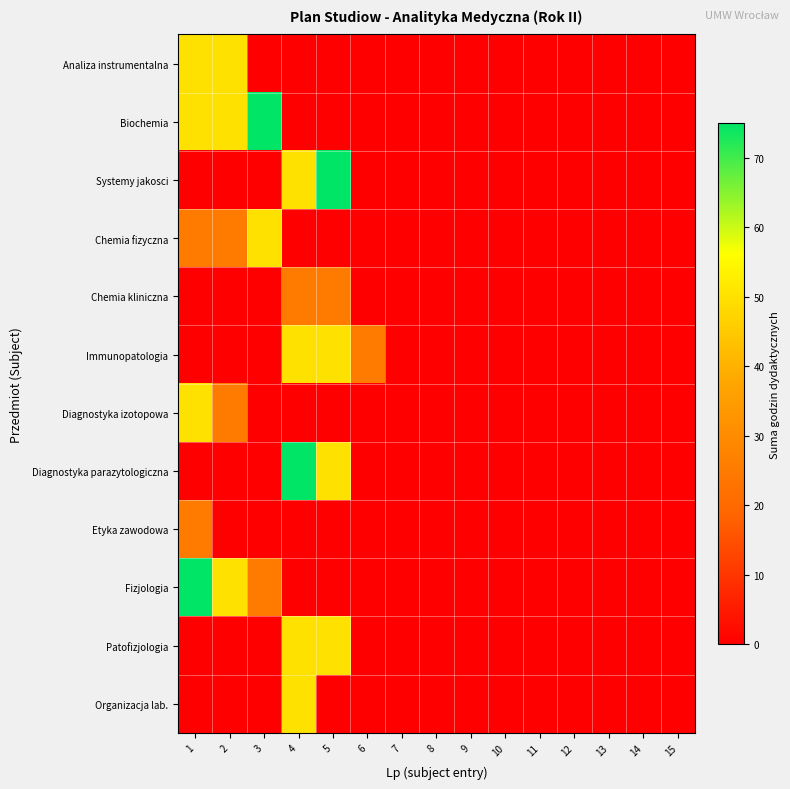

Which has a higher value, 4 or 9?

4